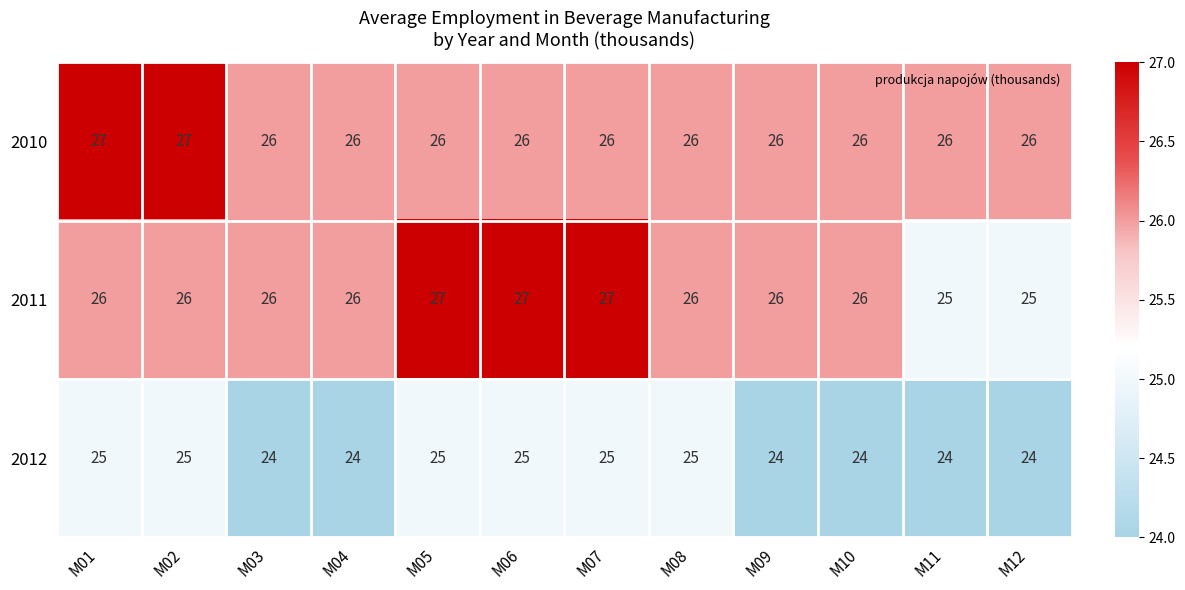

True or false: 2010 has a value of 16 at M12.

False